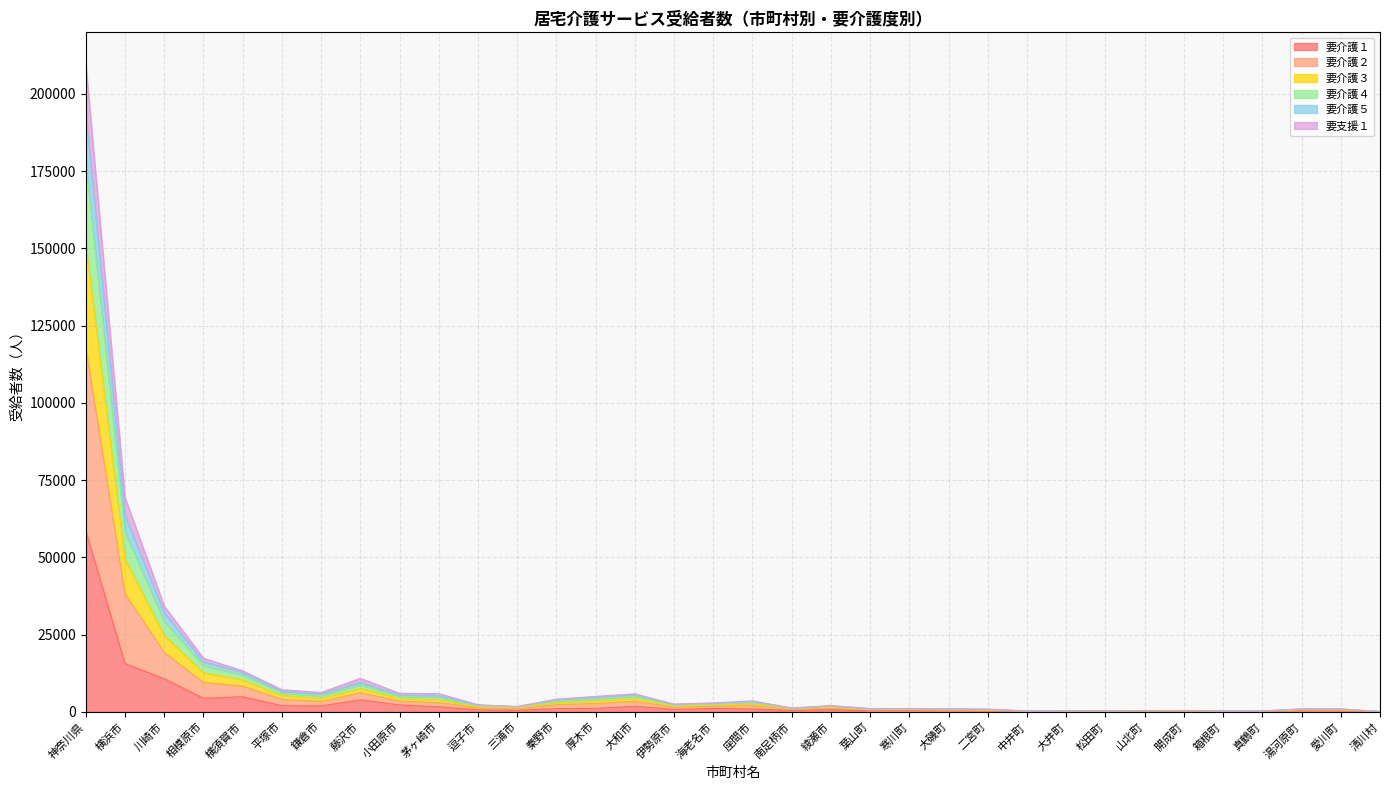

True or false: 要介護３ and 要介護５ cross at least once.

False